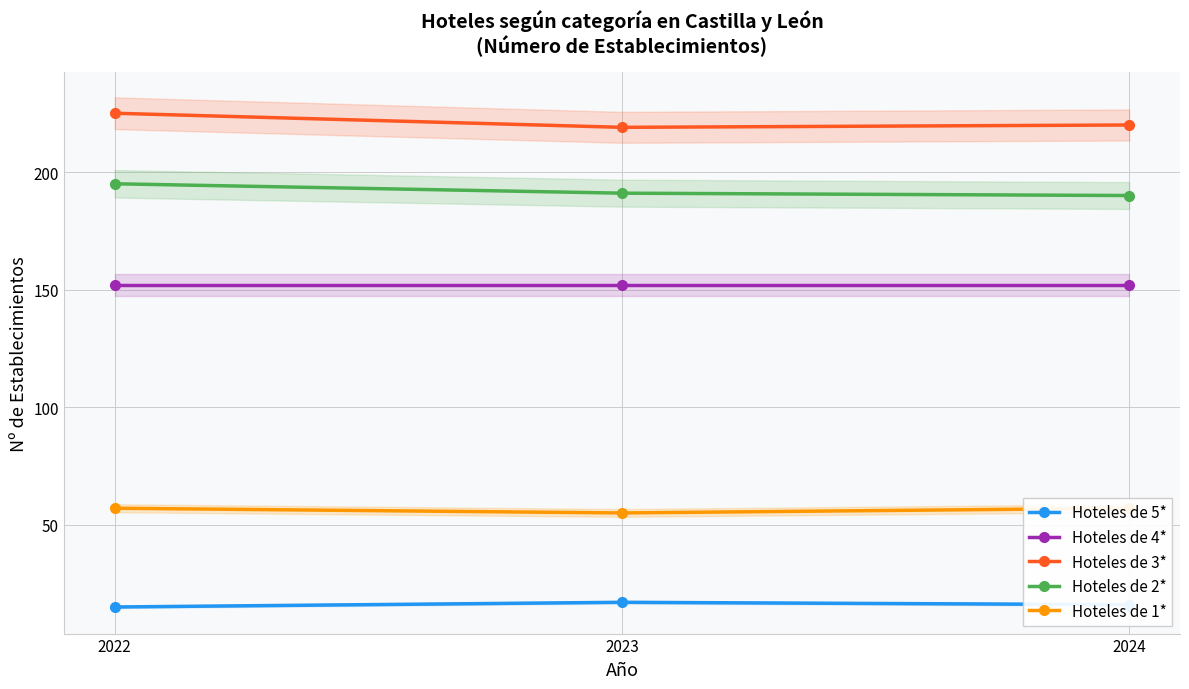

What is the spread (max minus min) of values at 2022?

210